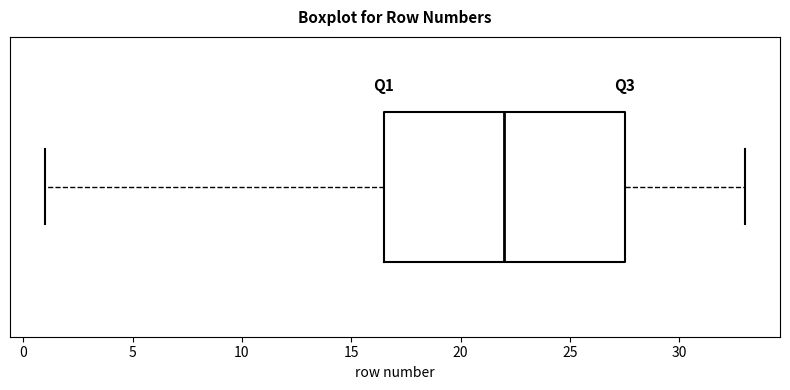

Read this box plot against the x-axis: the position of the median line, the range covered by the box, and the ends of both whiskers. The values are not printed on the chart, so give them approximately, as read against the axis.

median 22.0, box 16.5 to 27.5, whiskers 1.0 to 33.0